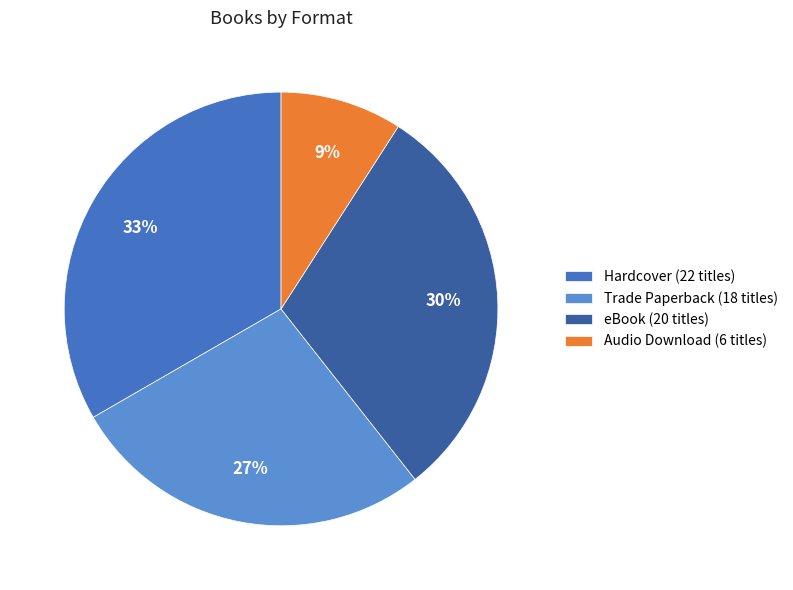

Which has a higher value, Trade Paperback or Hardcover?

Hardcover